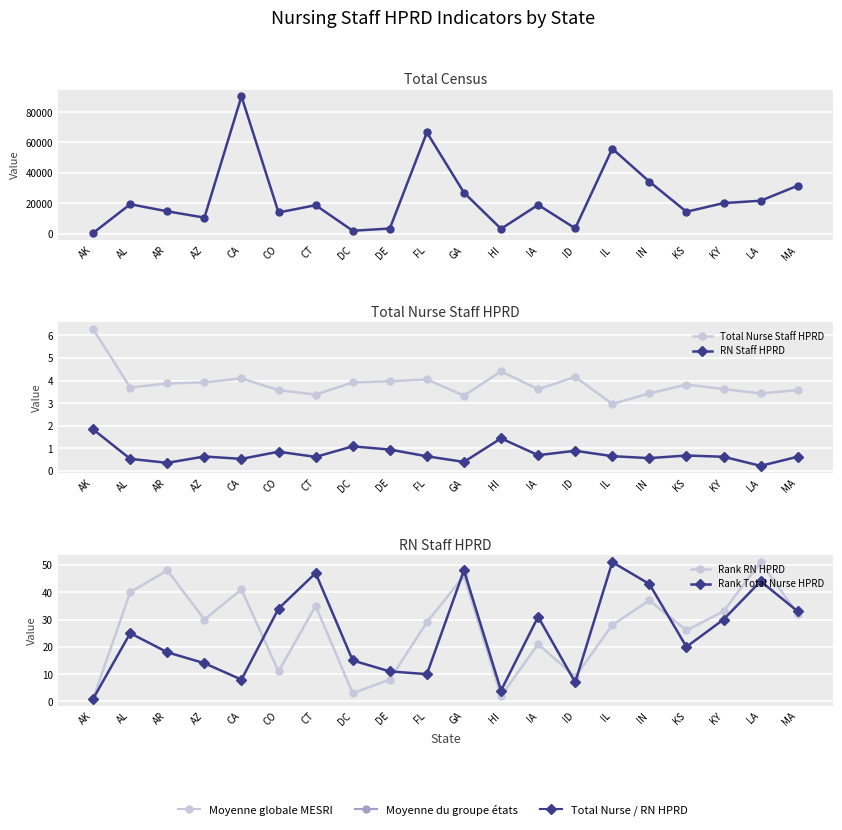

At which category does Total Census reach its first local peak?

AL